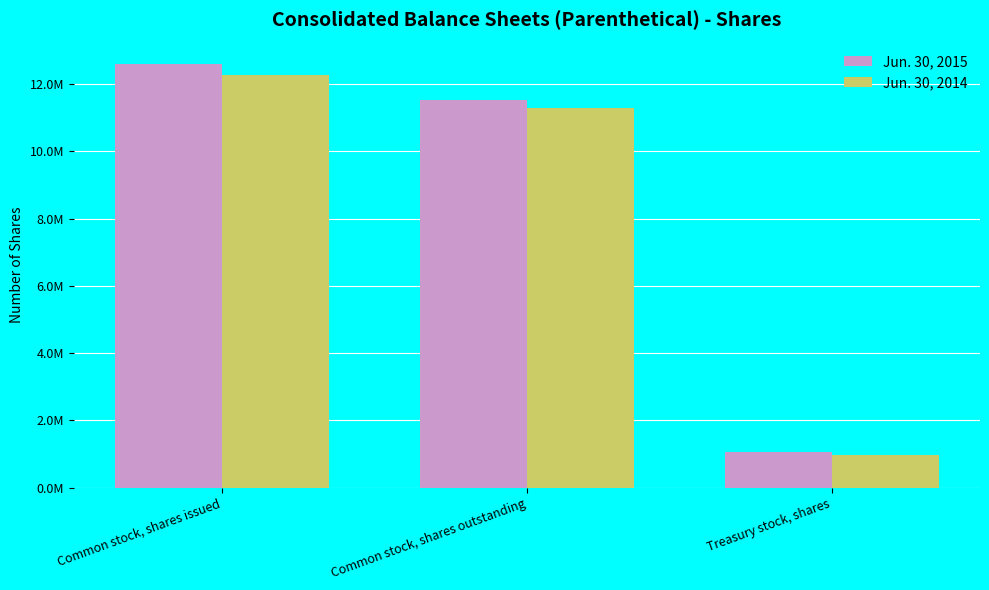

Where does the Jun. 30, 2014 series first go above 11300000?

Common stock, shares issued